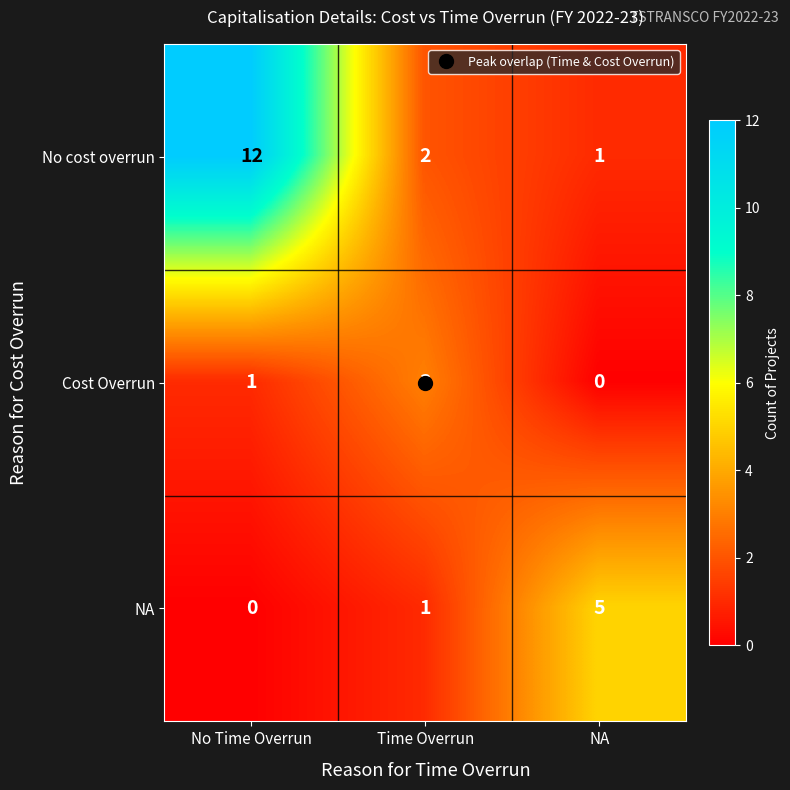

What is the greatest value displayed?

12